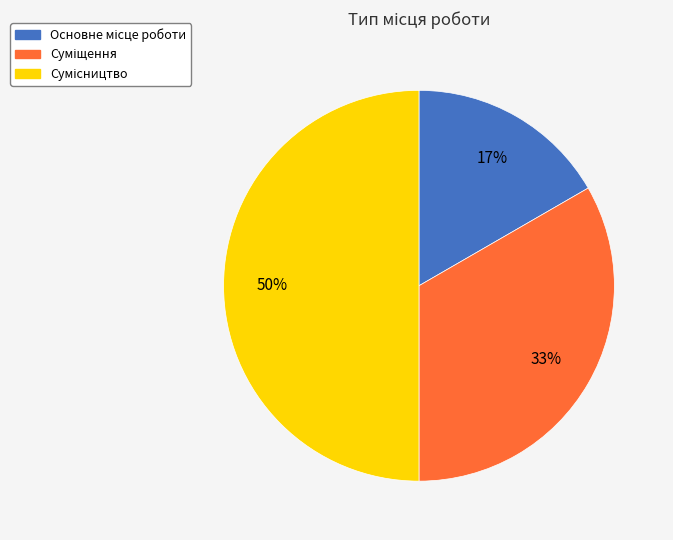

Count the number of slices in the pie.

3